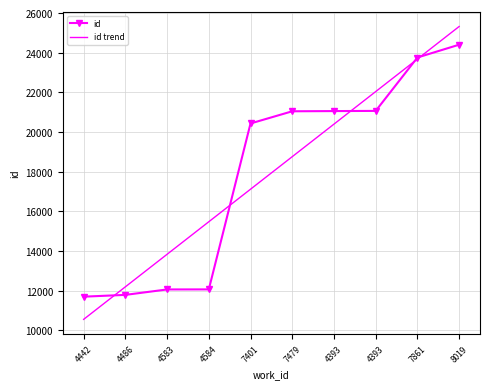

What are all the series names shown in the legend?

id, id trend